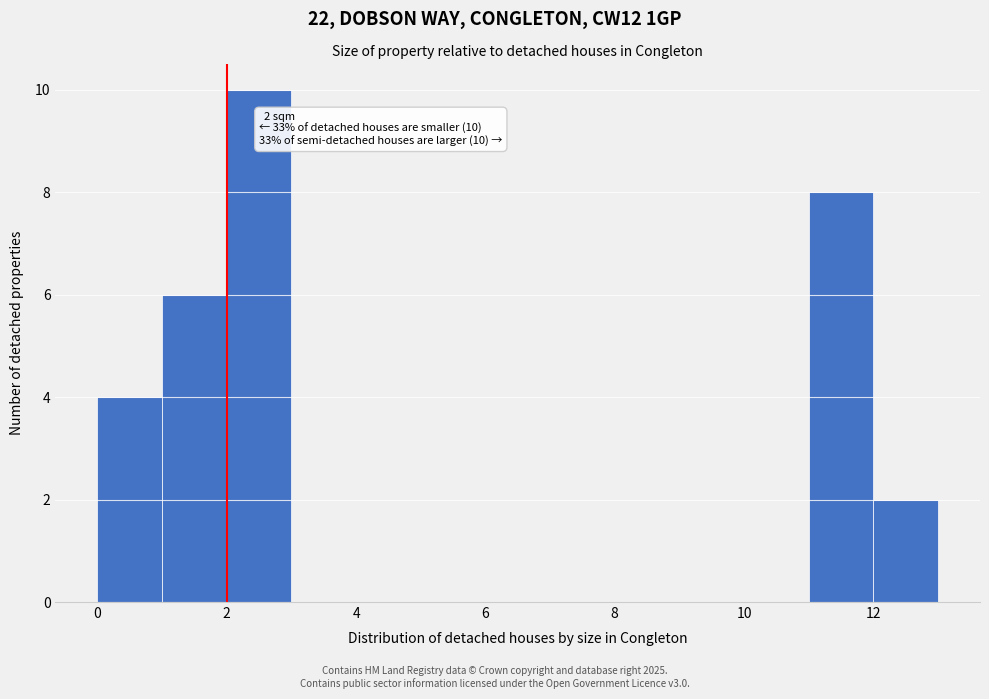

Over which range of the x-axis is the bar tallest?

2 to 3